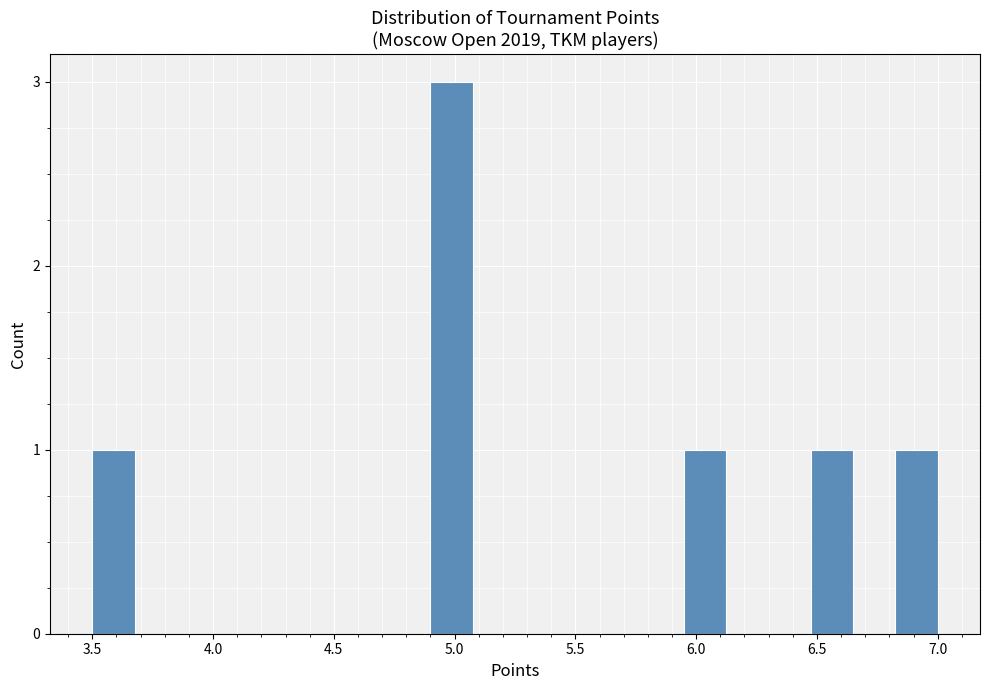

Around what value on the x-axis is the tallest bar? Give the approximate position of its centre, as read against the axis.

5.00